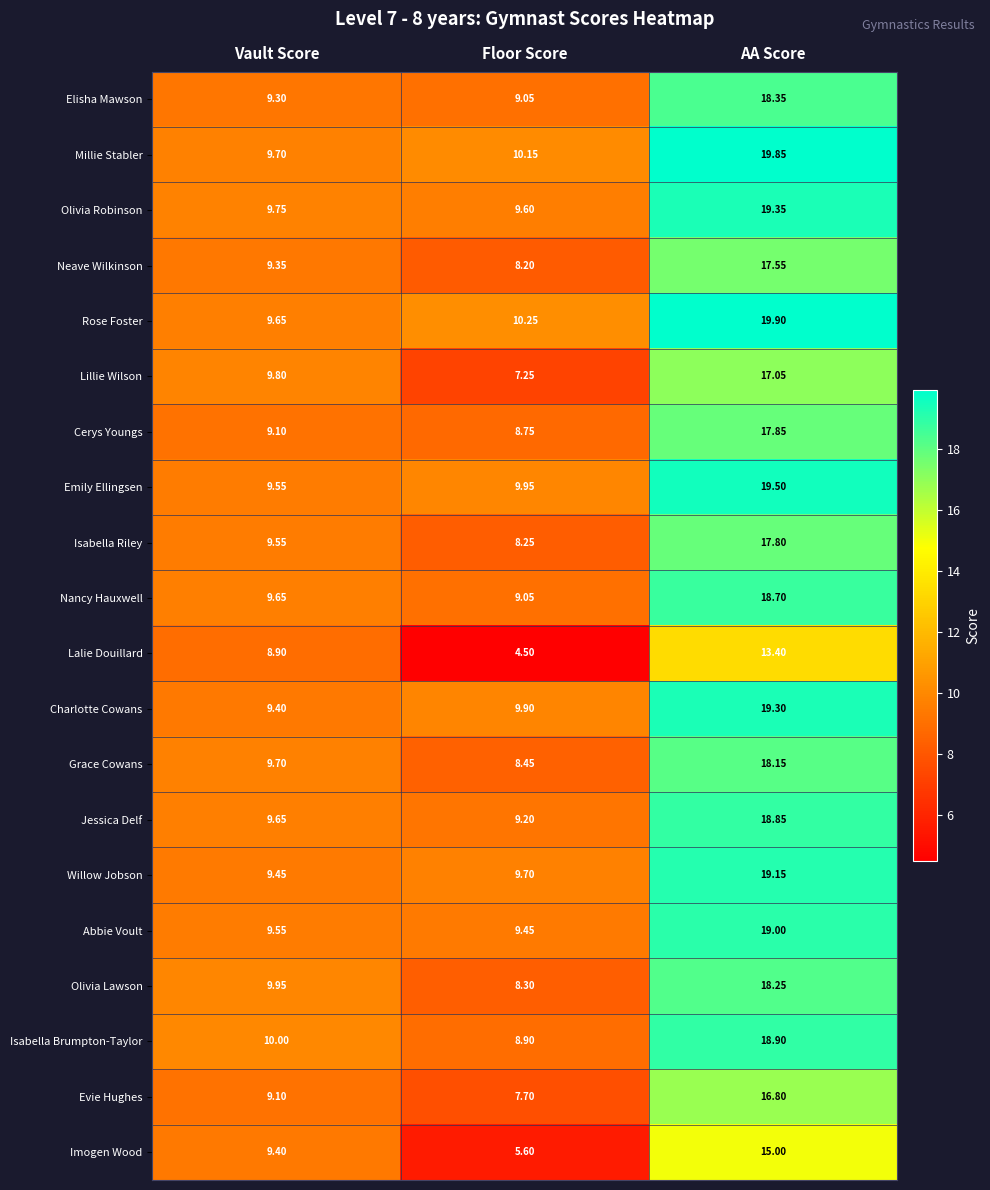

Where is Evie Hughes nearest to the value 12?

Vault Score